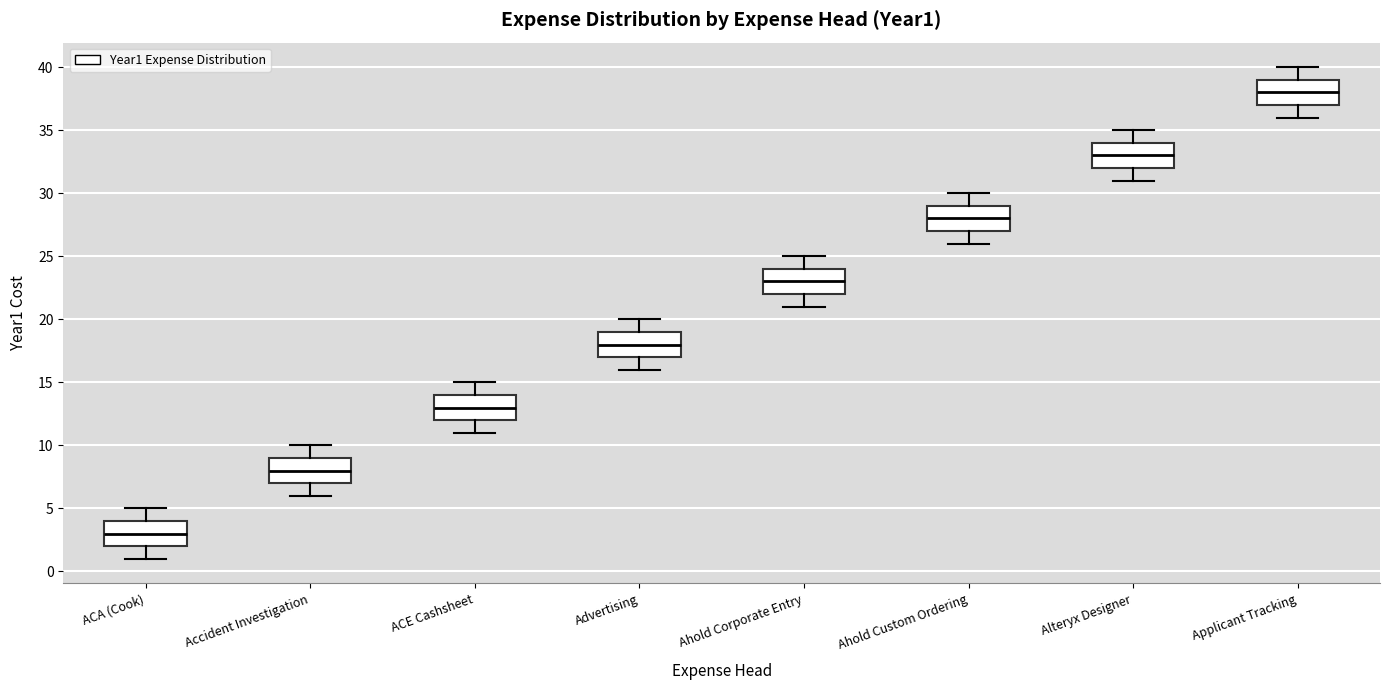

Where does the median line of the box for ACA (Cook) sit on the y-axis? The values are not printed on the chart, so give them approximately, as read against the axis.

3